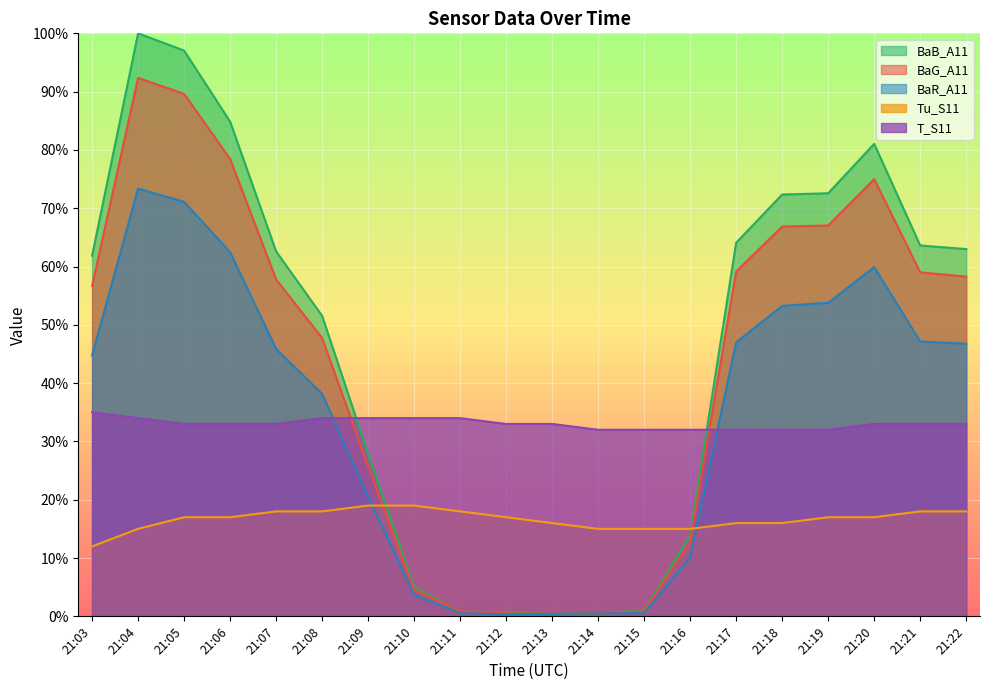

How many data points in Tu_S11 are less than 16?

5